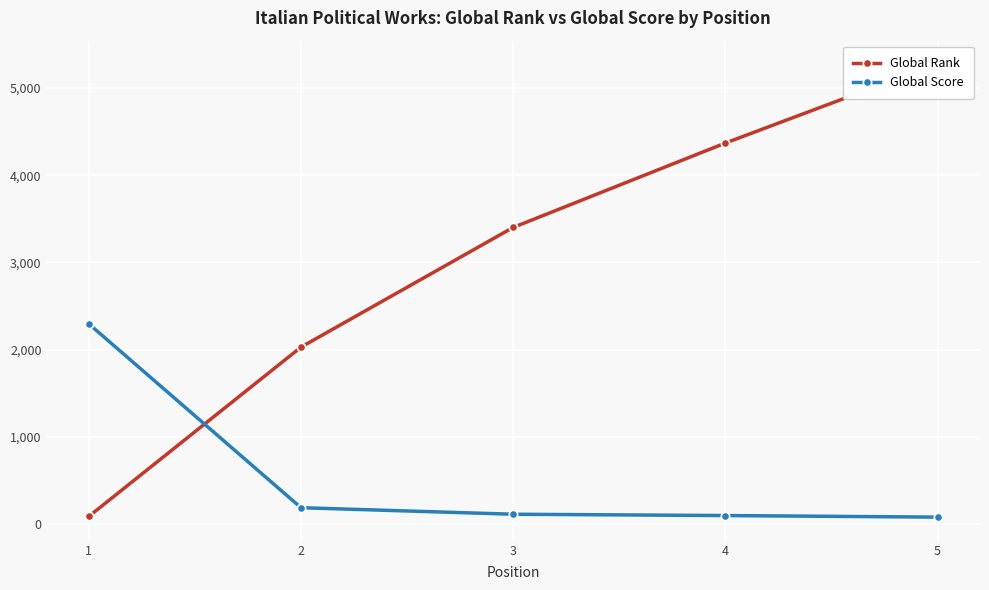

Which series ends up on top after the final intersection of Global Rank and Global Score?

Global Rank